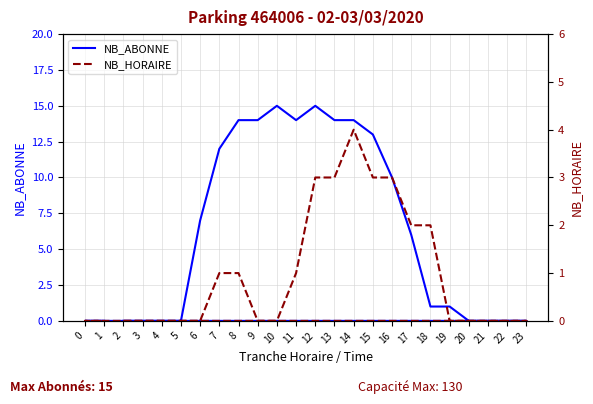

Which category has the highest value across all series?

10